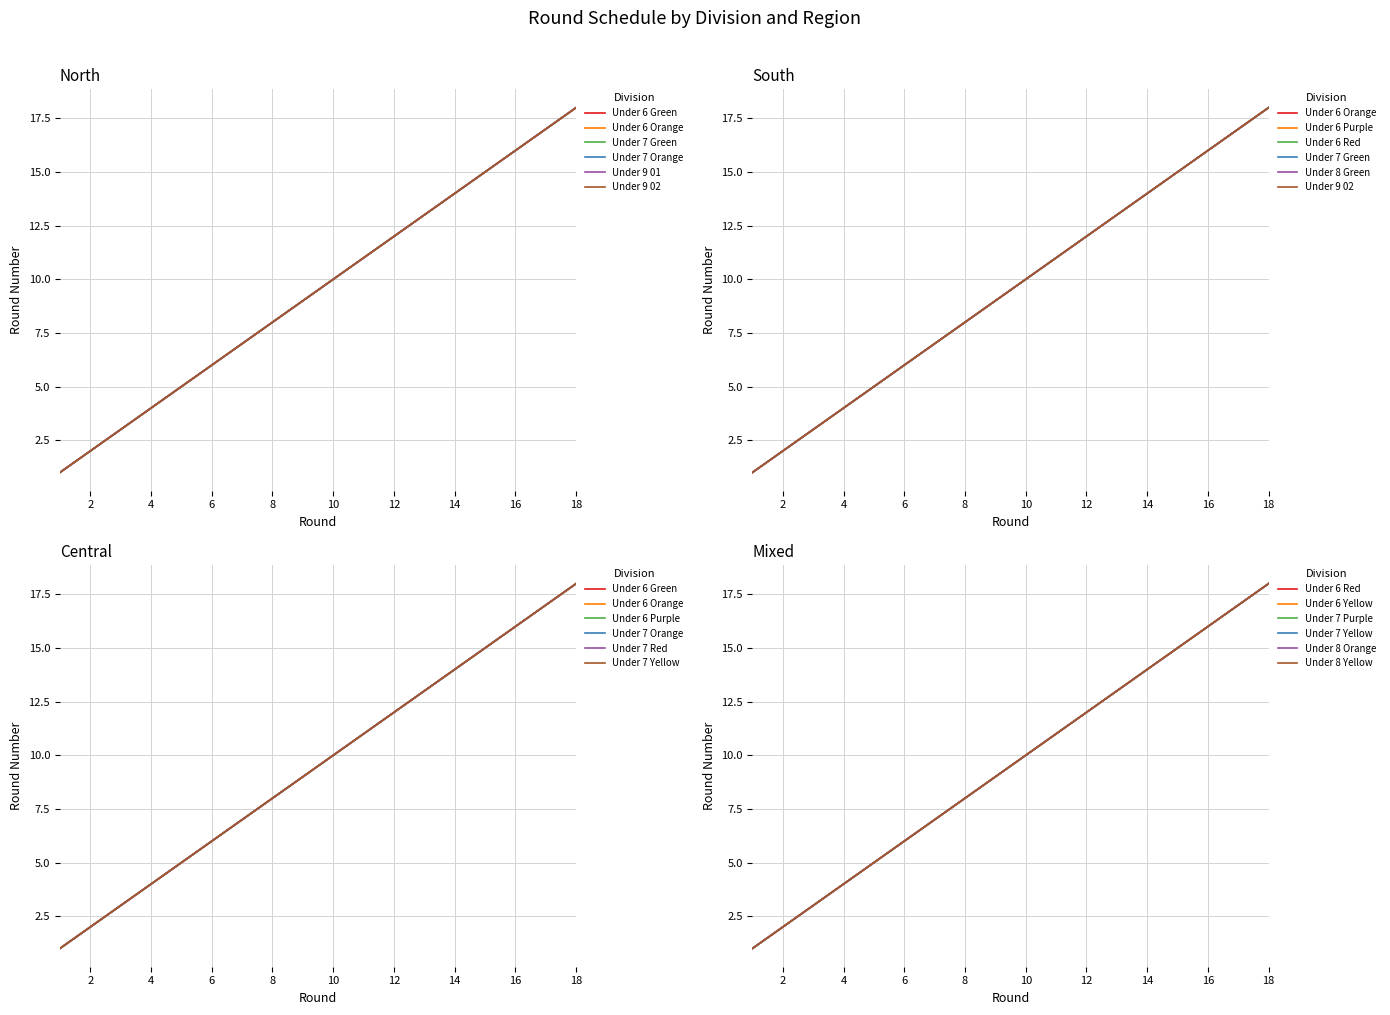

True or false: Under 6 and Under 9 intersect in this chart.

False